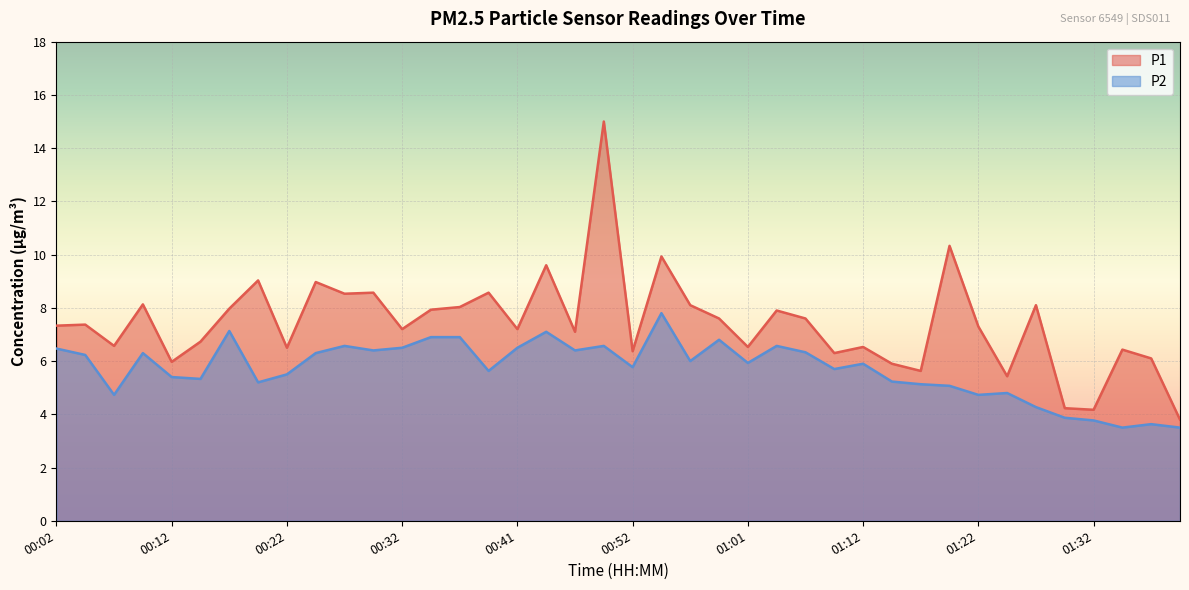

What is the difference between the maximum and minimum values in the P2 series?

4.3